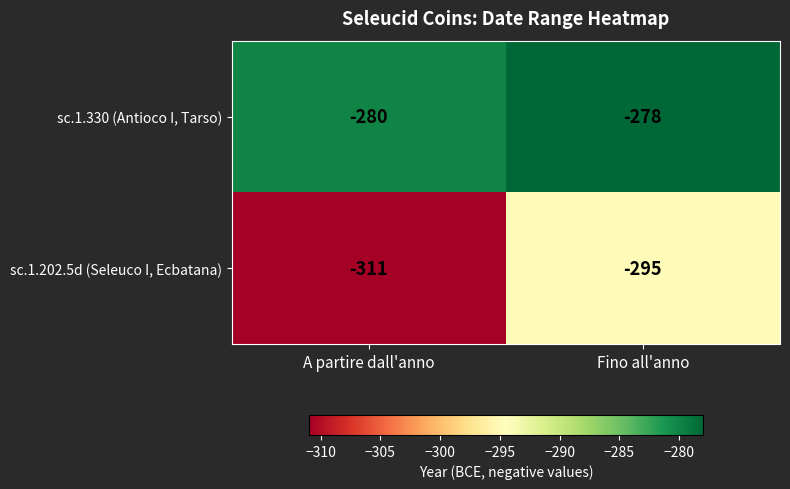

What is the sum of all sc.1.330 (Antioco I, Tarso) values?

-558